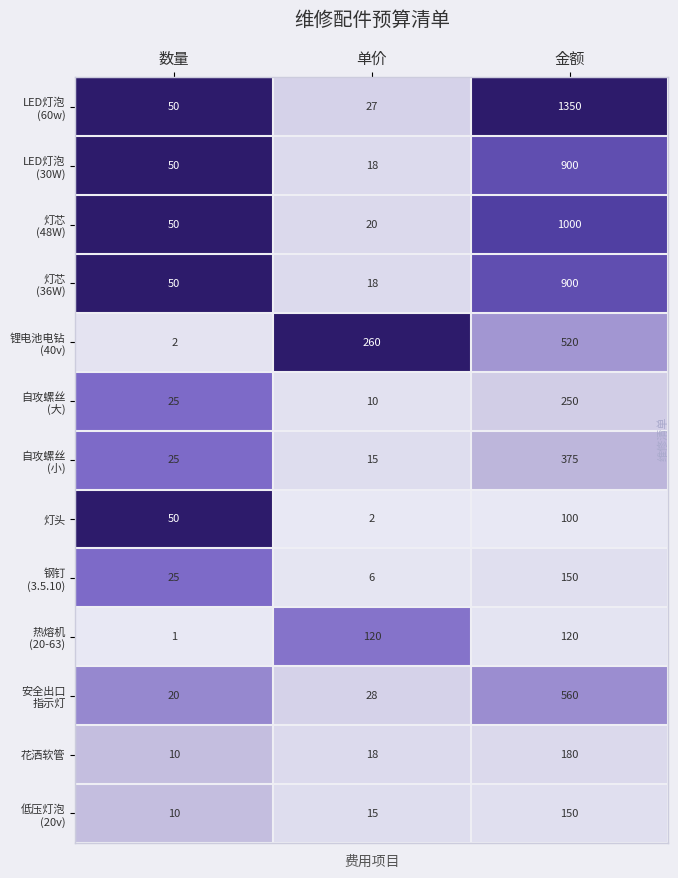

Is it true that 灯头 equals 100 at 金额?

True